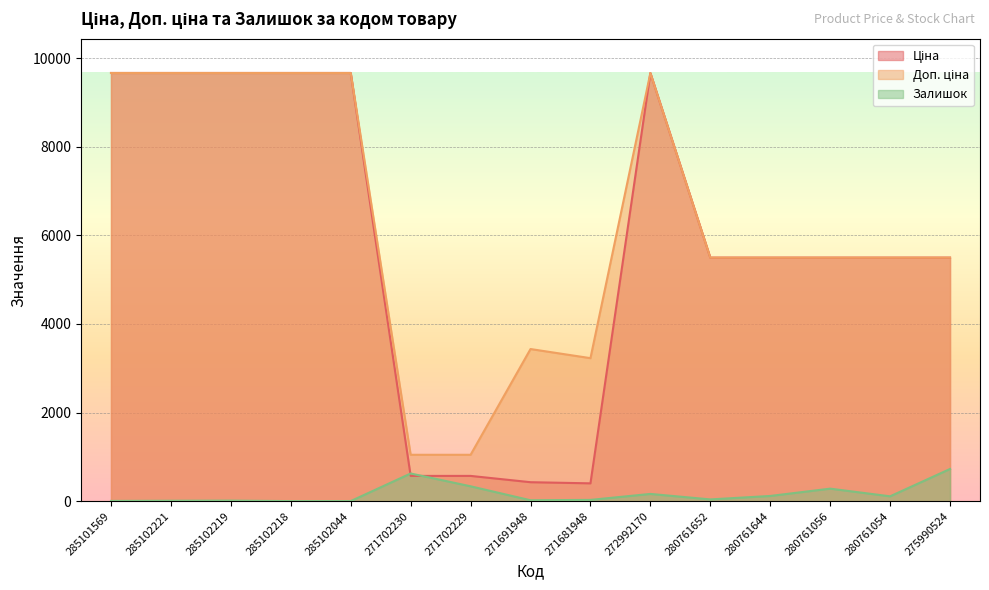

What is the value of the Ціна point at the 15th from the left?

5497.3